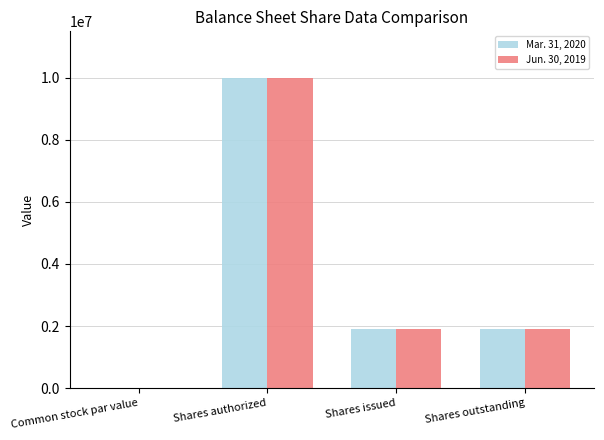

At which label does Mar. 31, 2020 reach its peak?

Shares authorized